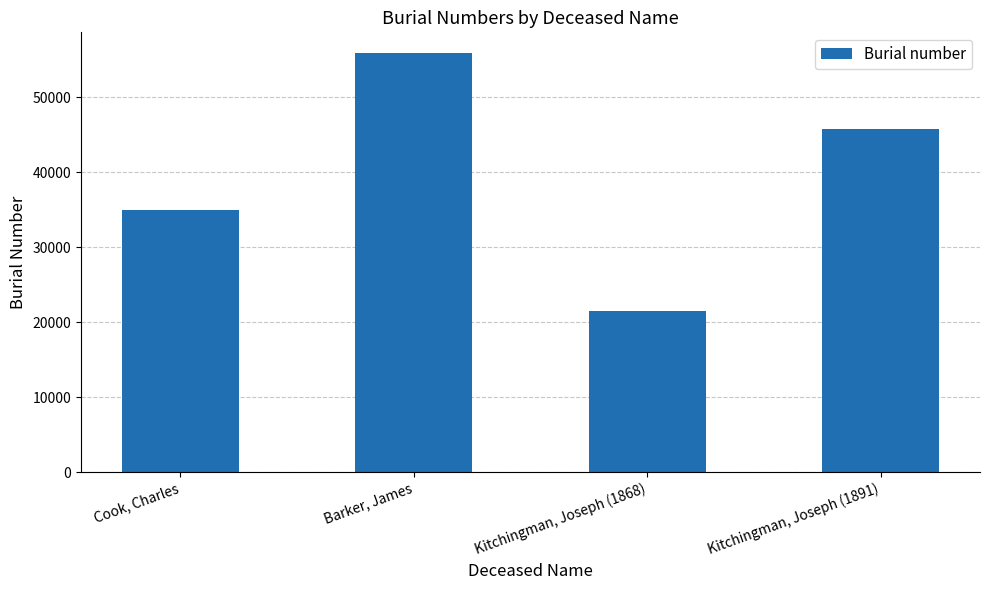

List the labels in order of value, largest first.

Barker, James, Kitchingman, Joseph (1891), Cook, Charles, Kitchingman, Joseph (1868)